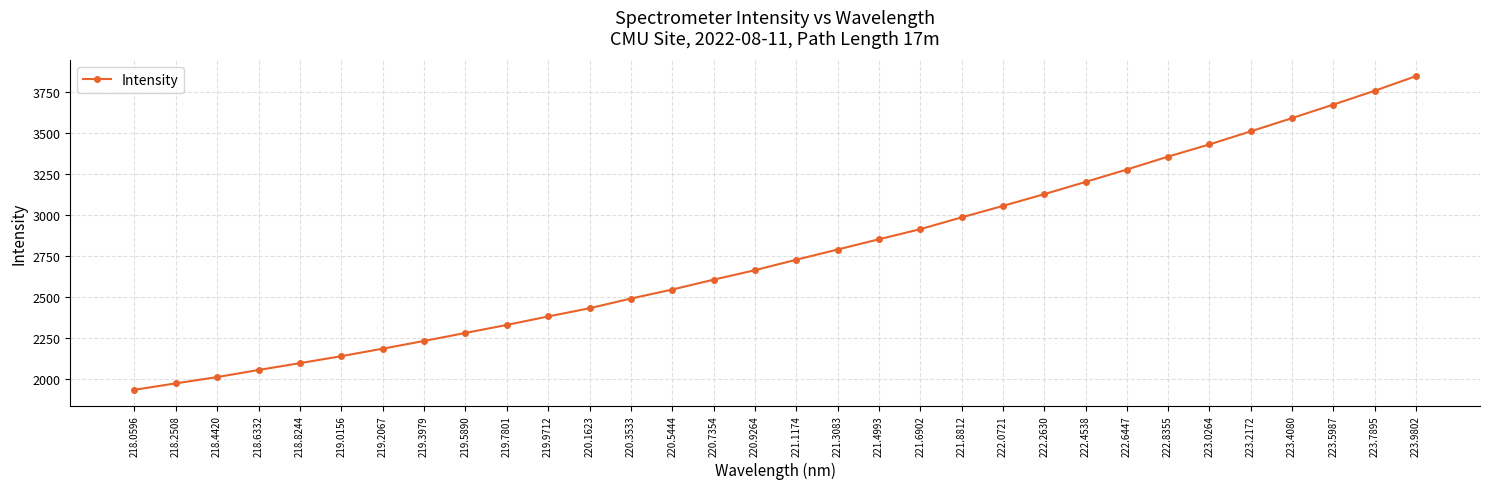

True or false: the data shows 1085.4 at 223.2172.

False